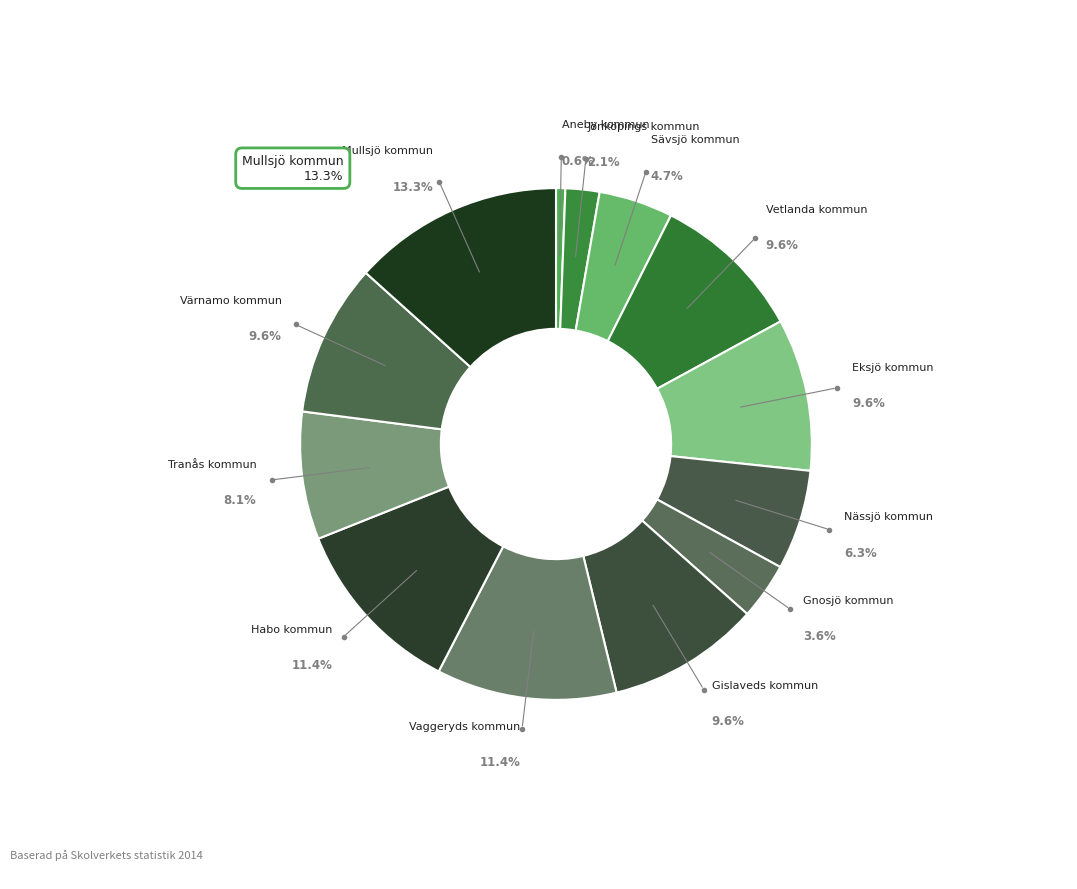

Does any single category account for the majority?

No